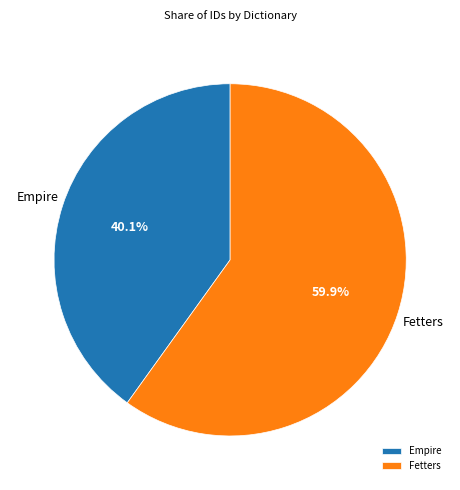

Count the number of slices in the pie.

2